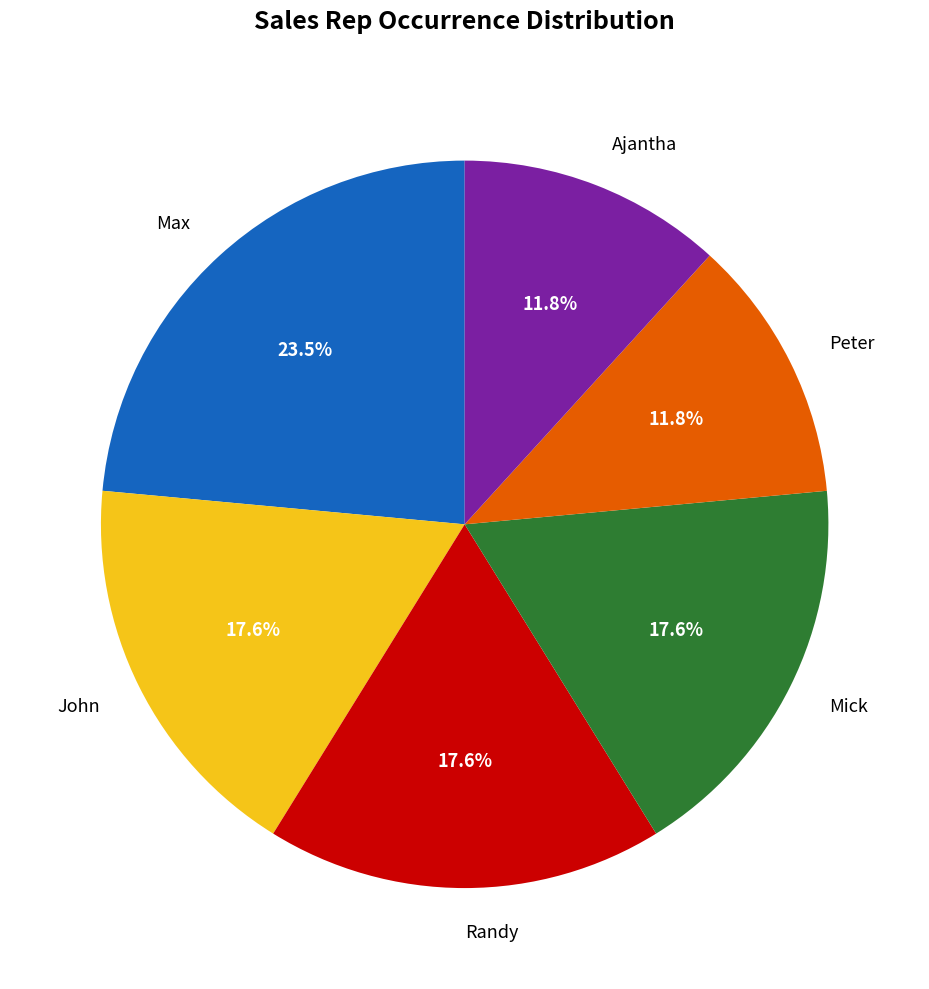

What percentage is the Peter slice, to the nearest percent?

12%